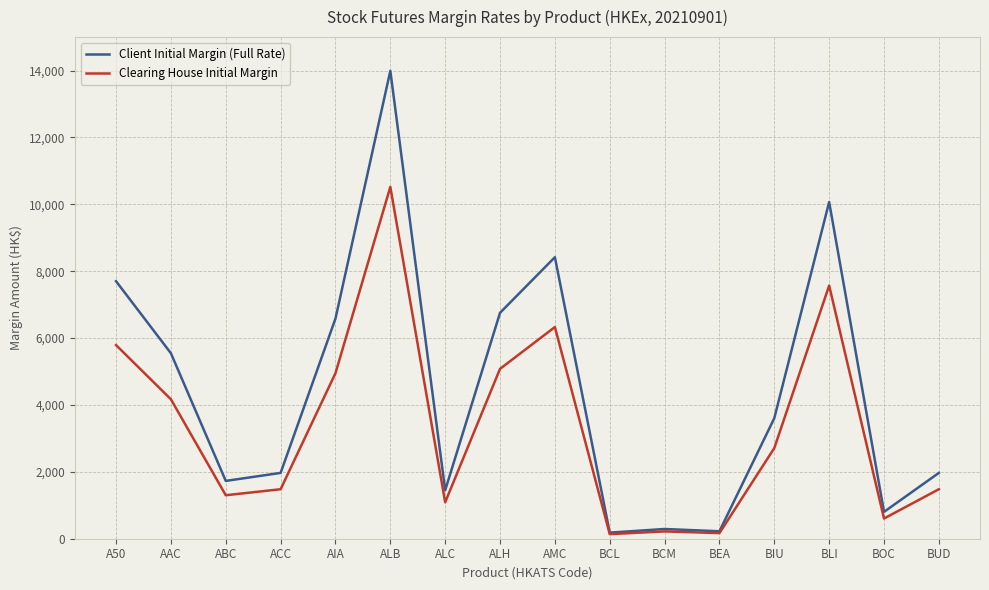

At which category is the sum across all series the highest?

ALB